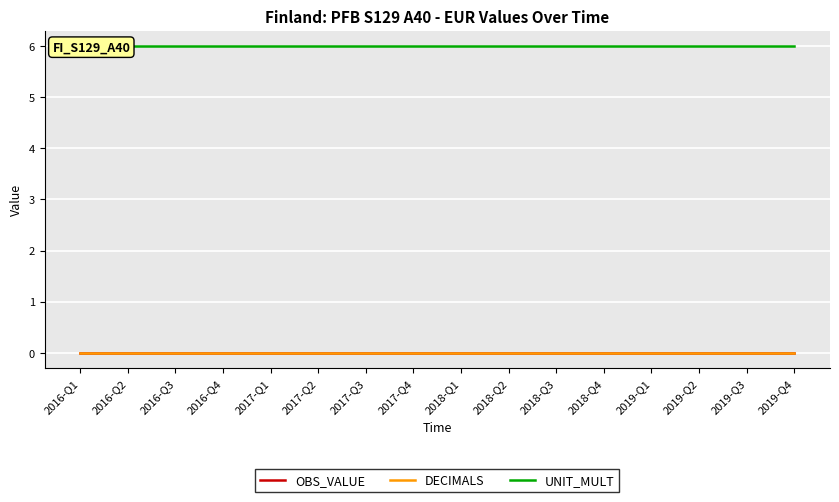

What is the label of the 9th point from the right?

2017-Q4